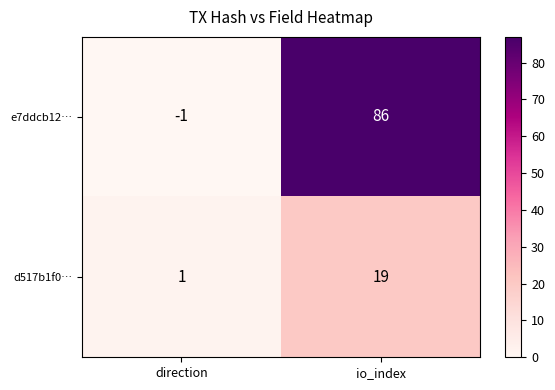

What is the spread (max minus min) of values at direction?

2